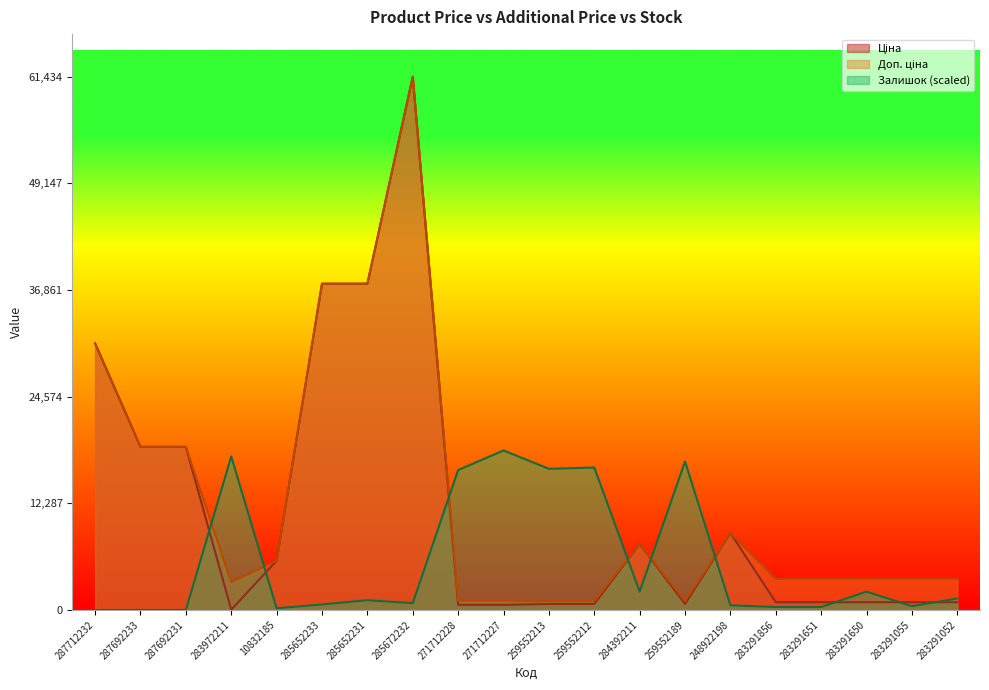

Between which two adjacent categories do Ціна and Залишок first intersect?

287692231 and 283972211